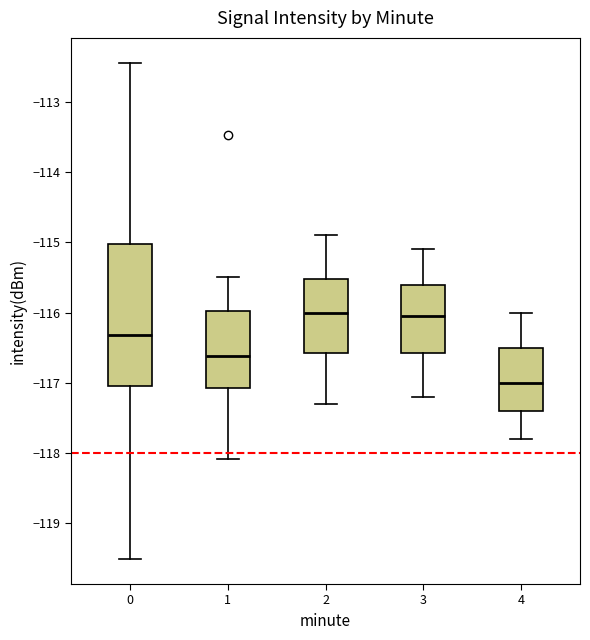

Where does the lower whisker of the box at x = 1 end on the y-axis? The values are not printed on the chart, so give them approximately, as read against the axis.

-118.1